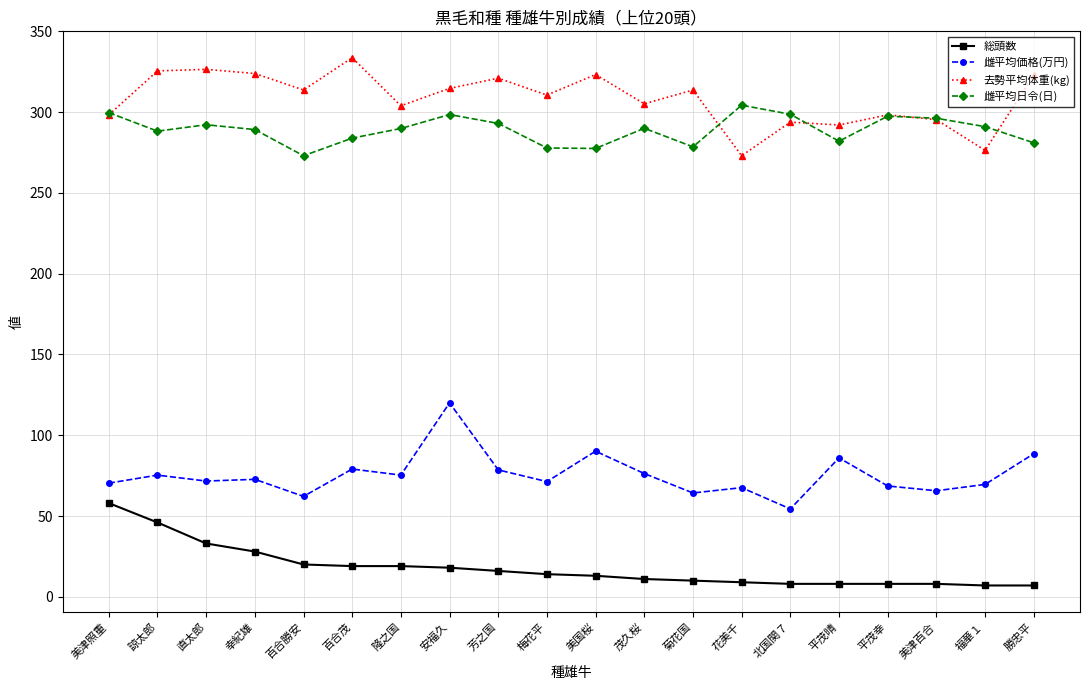

Which category has the lowest value in the 雌平均価格(万円) series?

北国関７